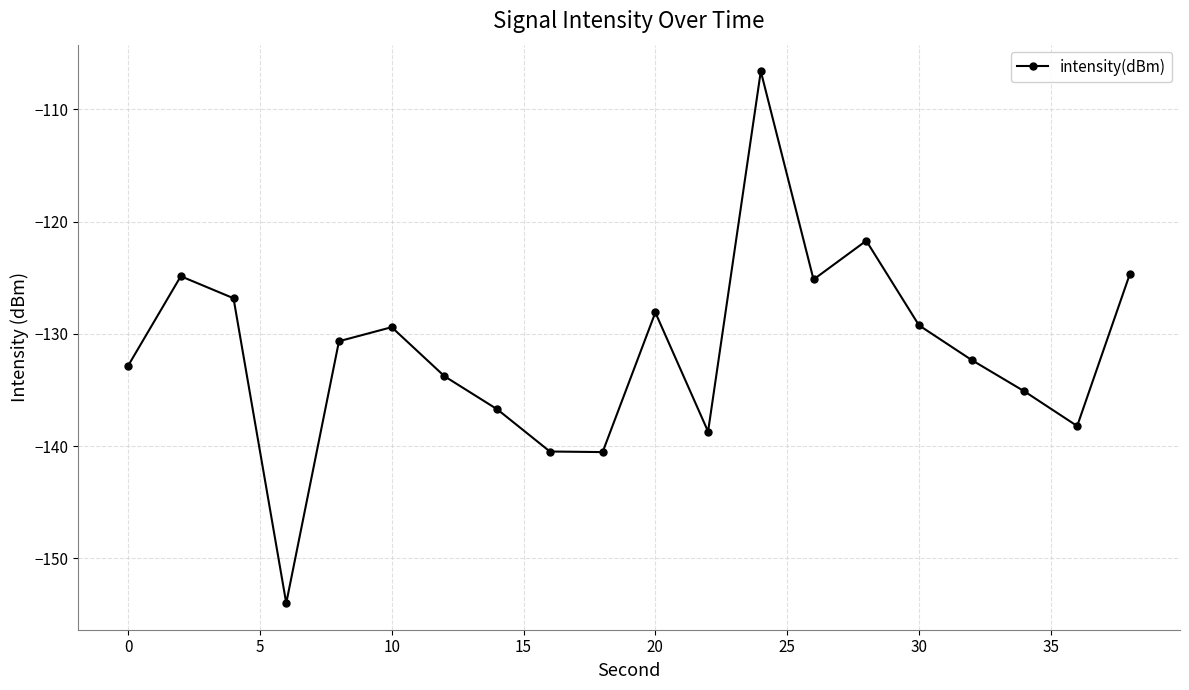

What is the sum of all values?

-2630.1